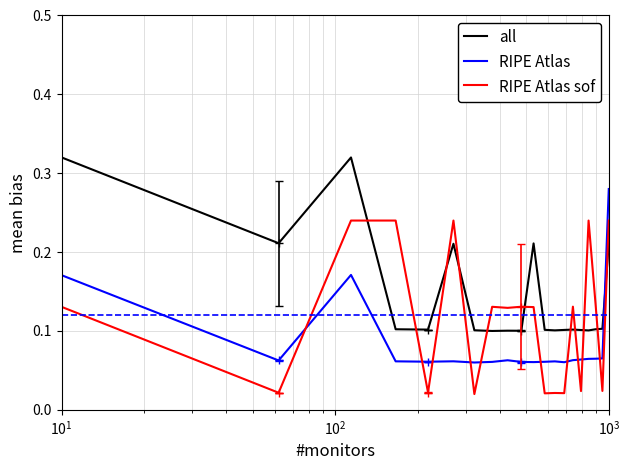

Reading left to right, extract all data points from this chart.

all: 0.3	0.2	0.3	0.1	0.1	0.2	0.1	0.1	0.1	0.1	0.2	0.1	0.1	0.1	0.1	0.1	0.1	0.1	0.1	0.2
RIPE Atlas: 0.2	0.1	0.2	0.1	0.1	0.1	0.1	0.1	0.1	0.1	0.1	0.1	0.1	0.1	0.1	0.1	0.1	0.1	0.1	0.3
RIPE Atlas sof: 0.1	0.0	0.2	0.2	0.0	0.2	0.0	0.1	0.1	0.1	0.1	0.0	0.0	0.0	0.1	0.0	0.2	0.1	0.0	0.2